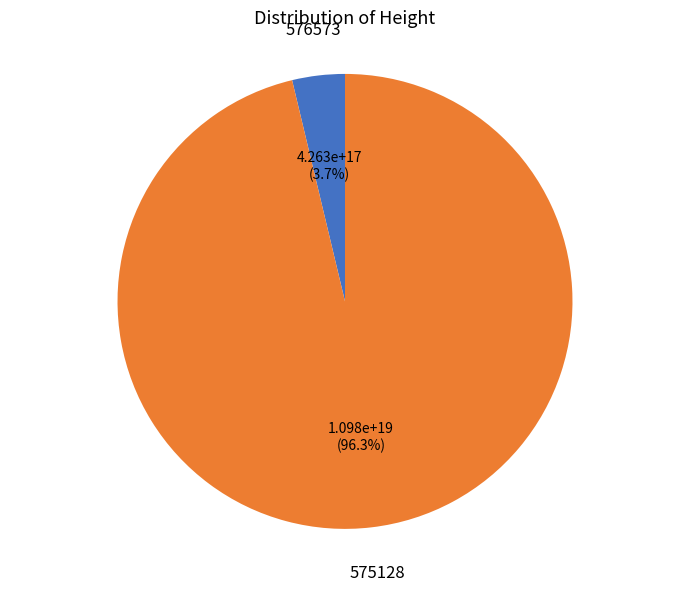

Is there any slice that represents more than half of the pie?

Yes